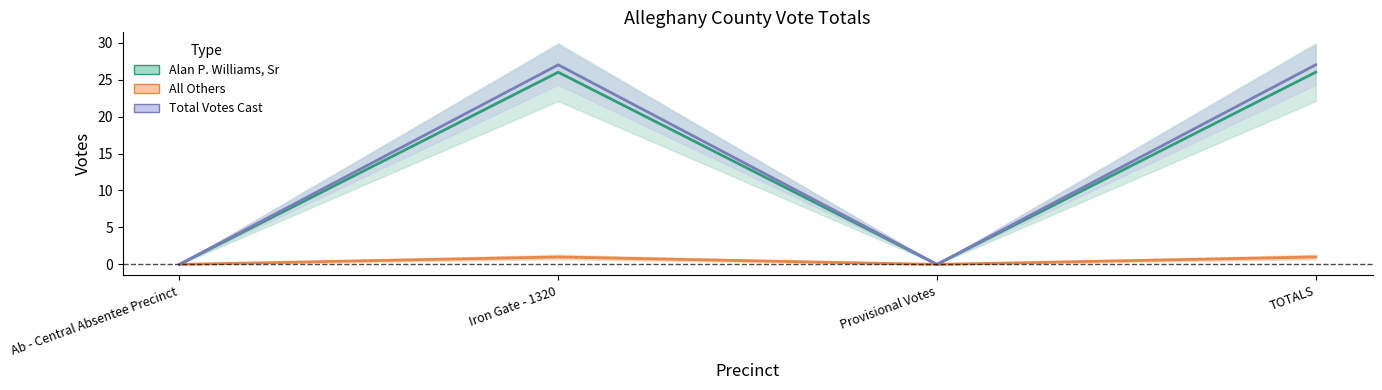

What is the difference between the maximum and minimum values in the All Others (line) series?

1